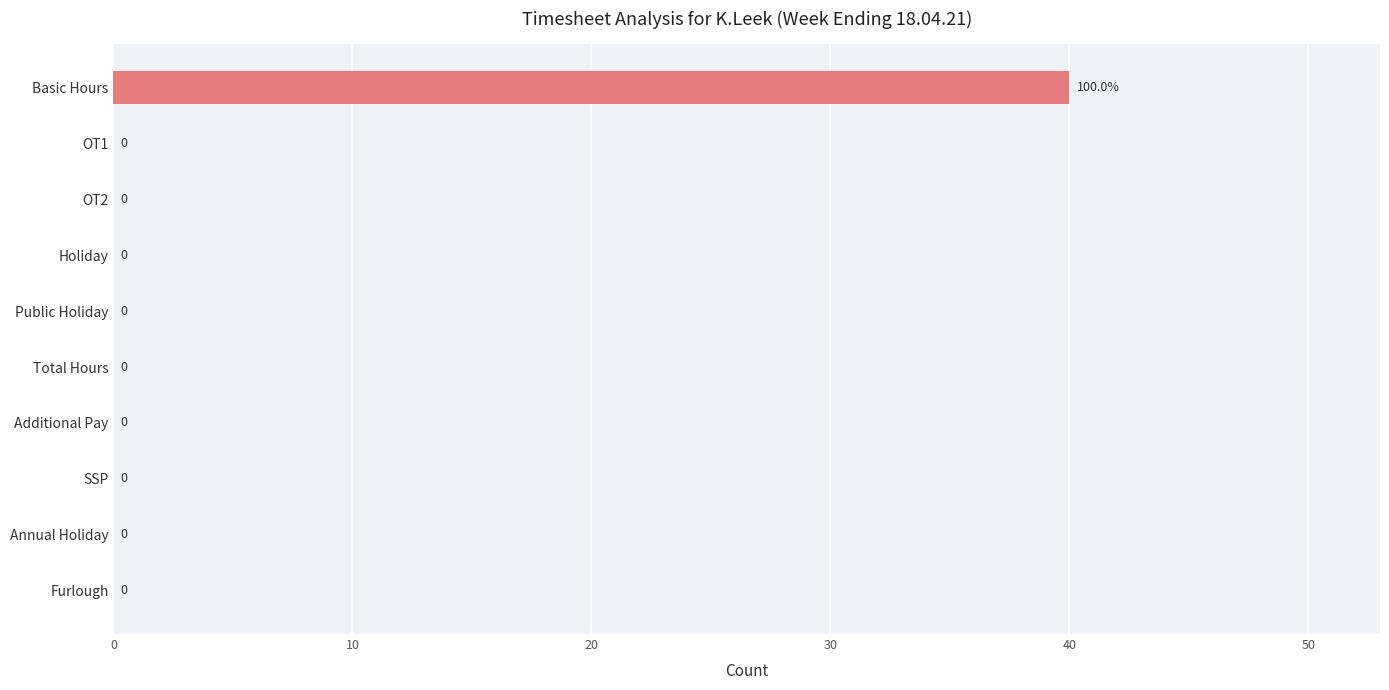

Are the bars horizontal?

Yes